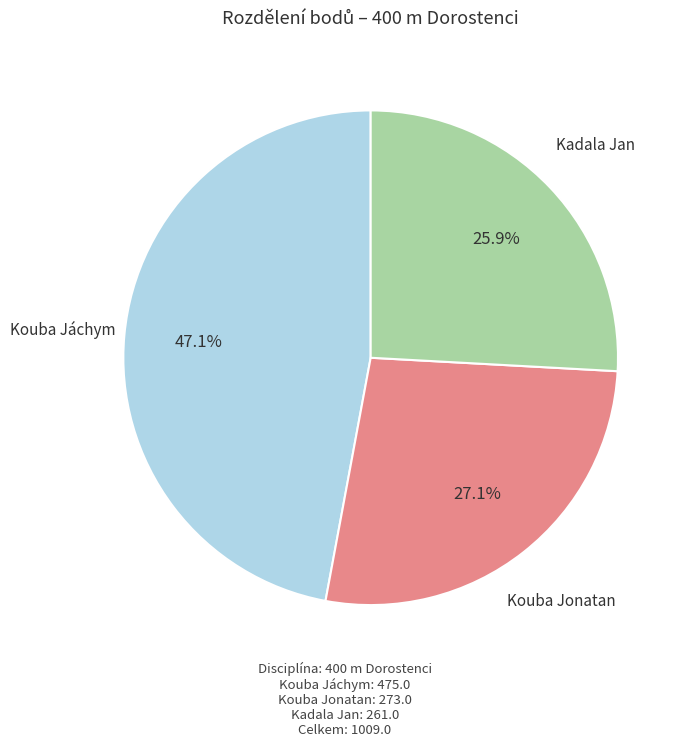

Does any single category account for the majority?

No